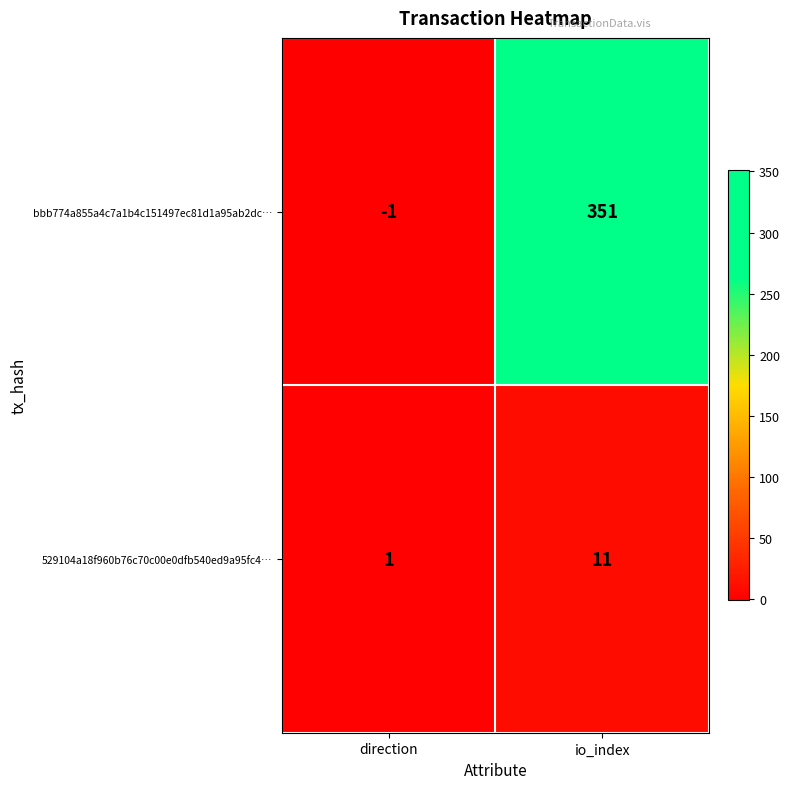

What is the sum of all 529104a18f960b76c70c00e0dfb540ed9a95fc4… values?

12